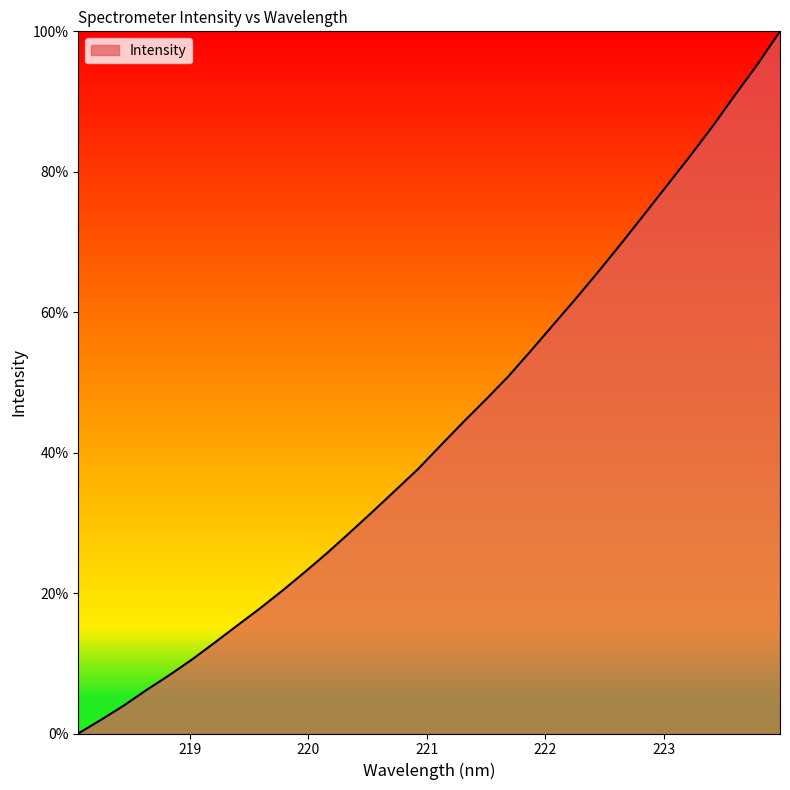

Does the chart have visible grid lines?

No